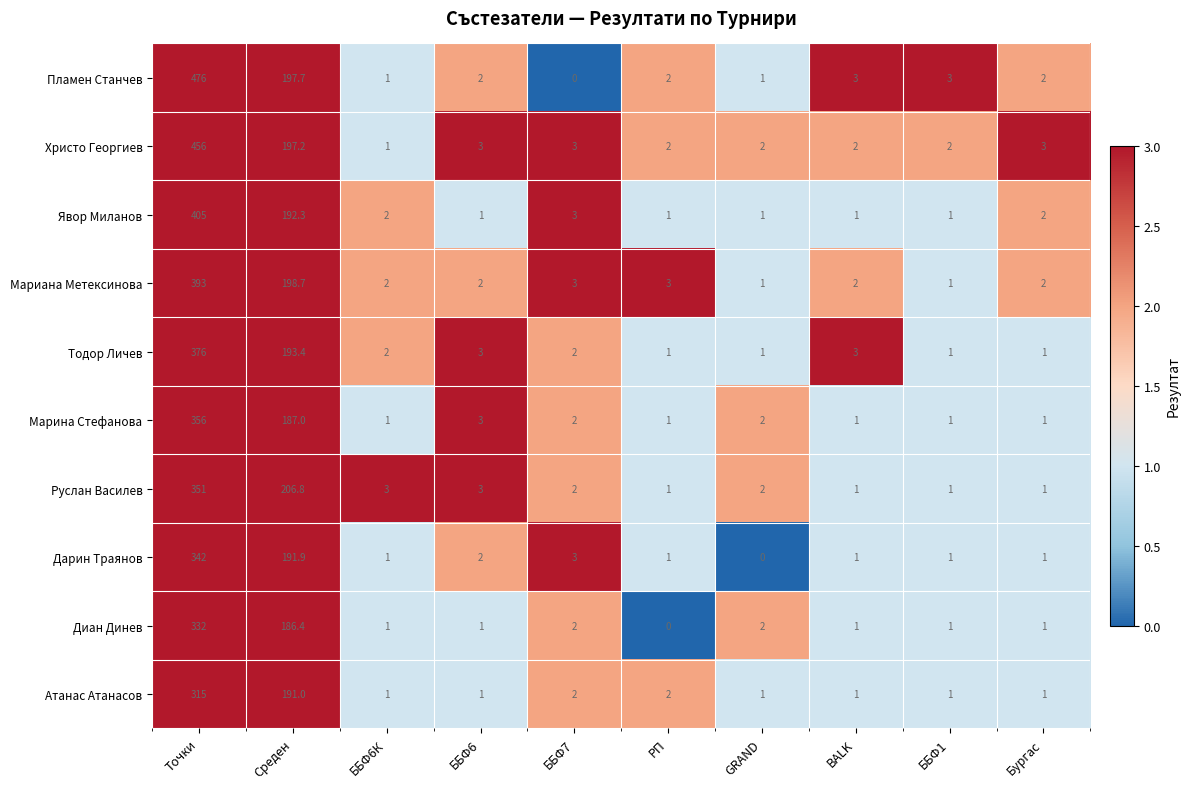

What is the sum of all Руслан Василев values?

571.8